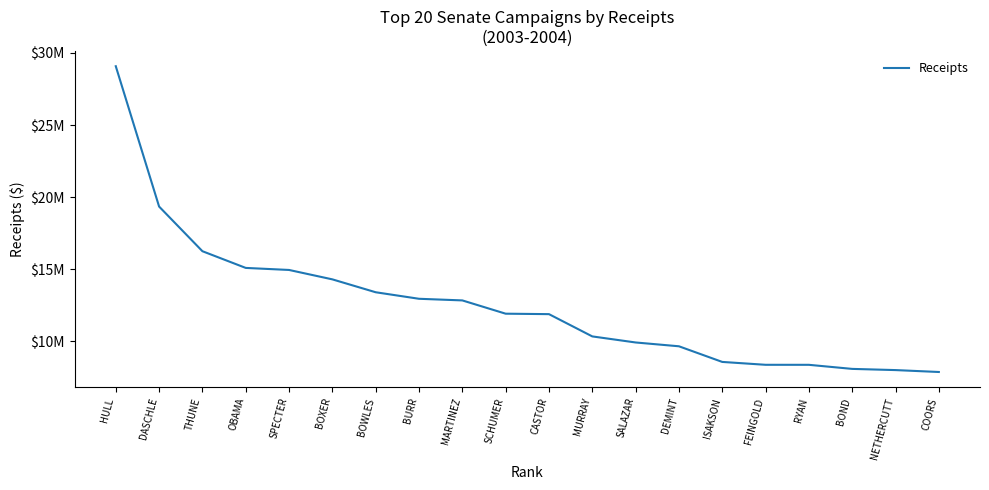

Reading left to right, transcribe all the data shown in this chart.

29079128	19349884	16253147	15095157	14953355	14301289	13407656	12955098	12841917	11921568	11889837	10345870	9925778	9661623	8577130	8377885	8376489	8093952	8011311	7879182